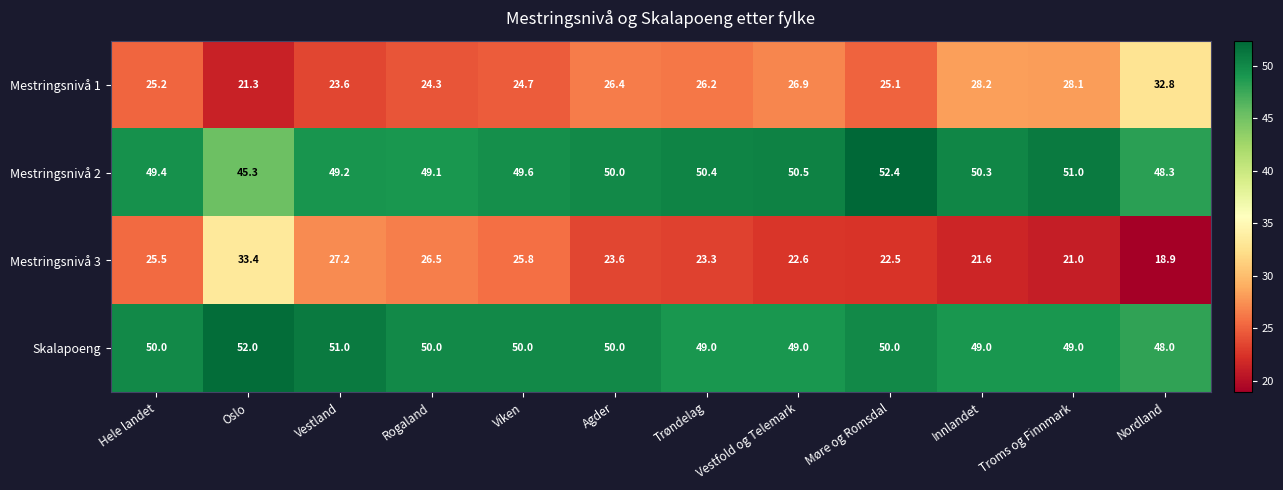

What is the difference between the Mestringsnivå 1 values at Troms og Finnmark and Møre og Romsdal?

3.0